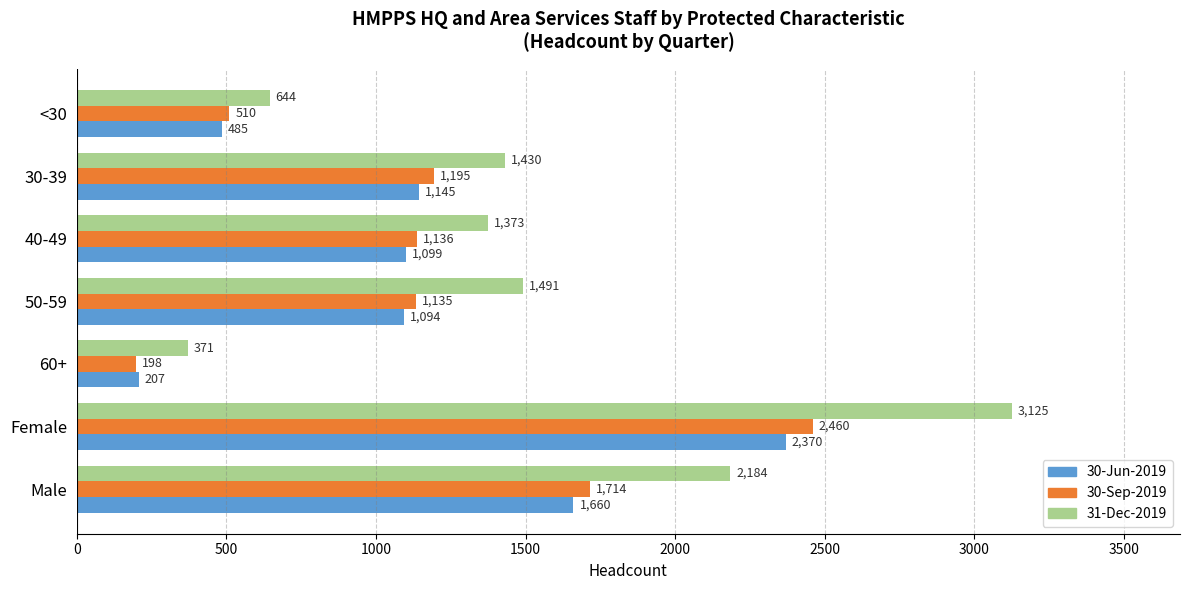

What is the sum of all 30-Jun-2019 values?

8060